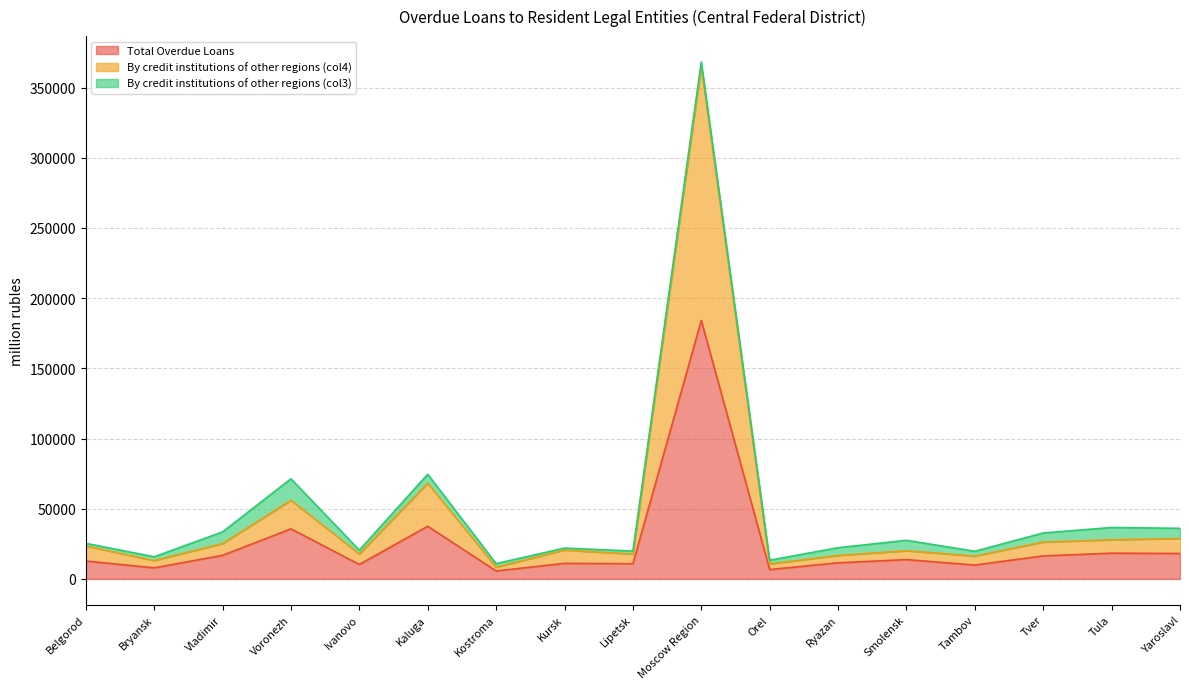

True or false: Total Overdue Loans and By credit institutions of other regions (col4) cross at least once.

False